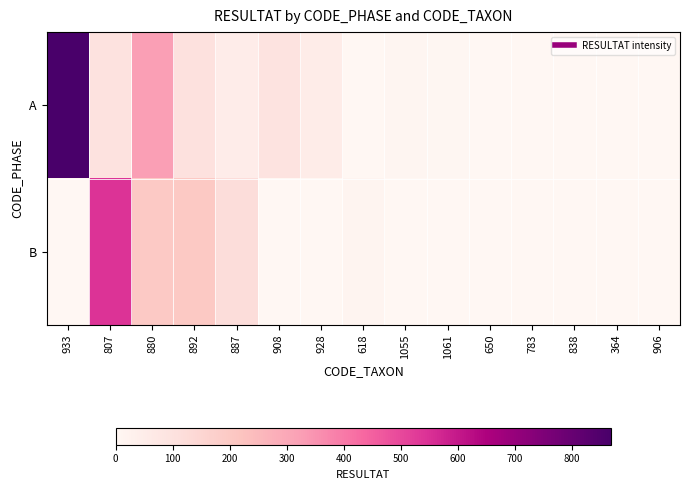

At how many categories does at least one series exceed 210?

3